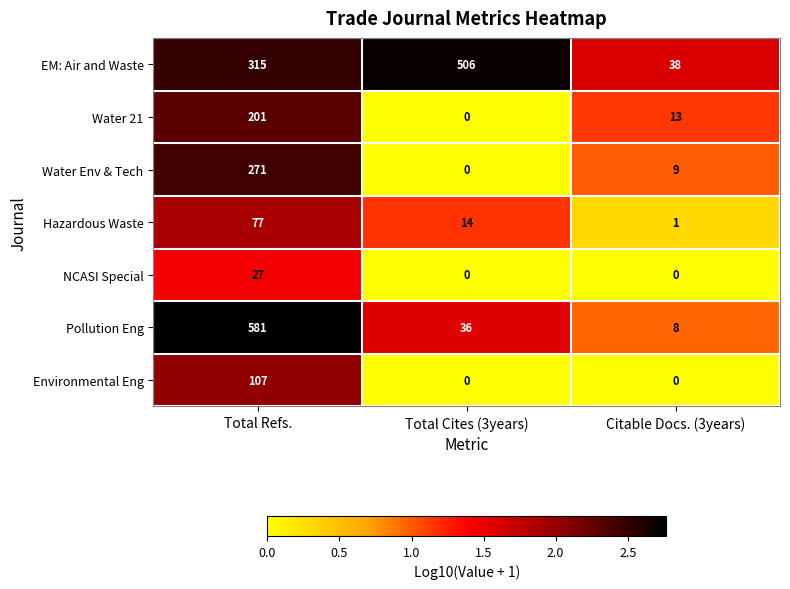

At which category is the sum across all series the highest?

Total Refs.